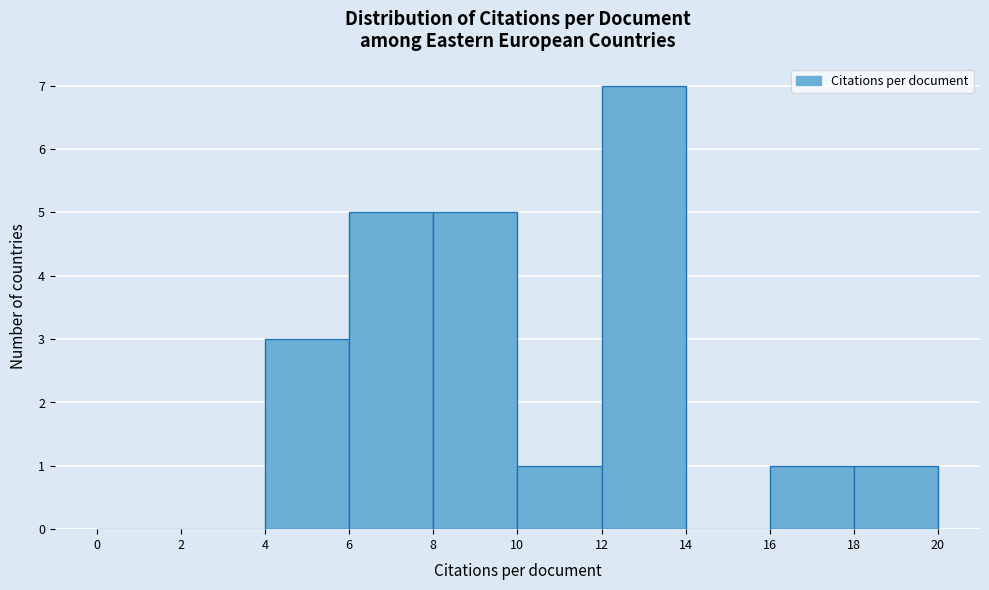

Over which range of the x-axis is the bar tallest?

12 to 14